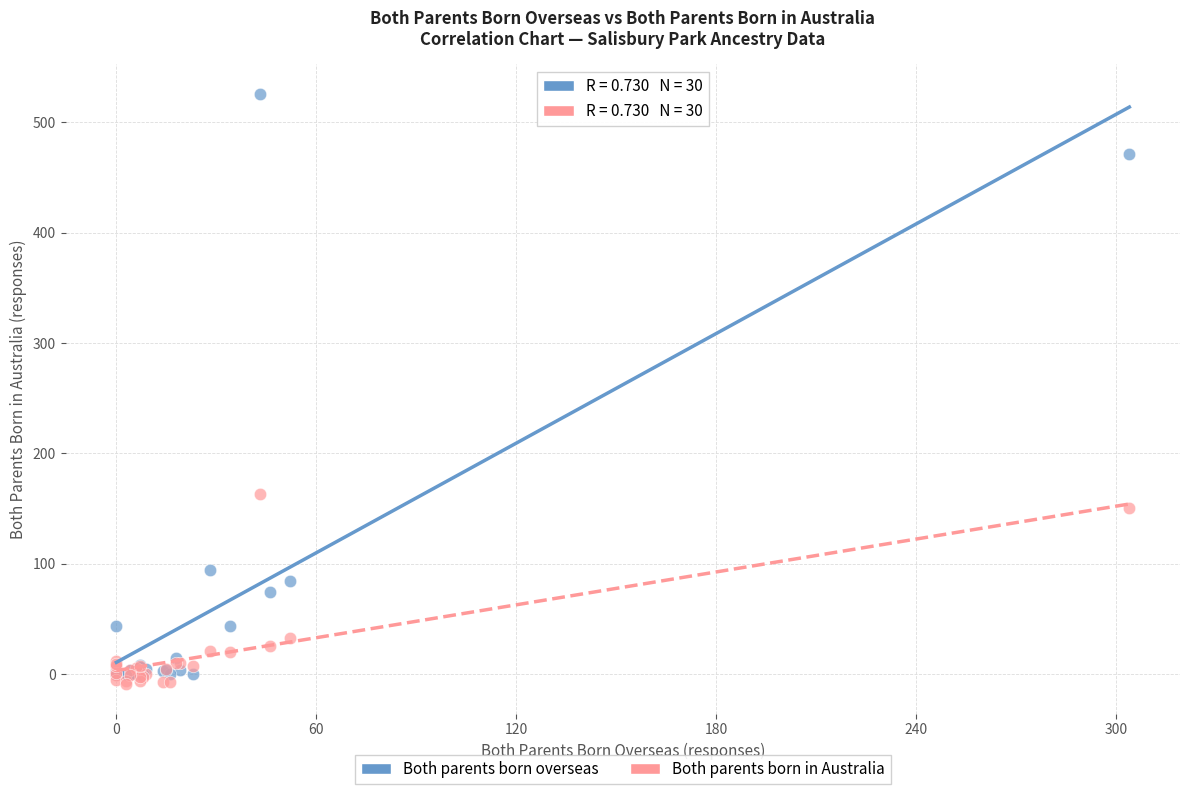

What are all the series names shown in the legend?

Both parents born overseas, Both parents born in Australia